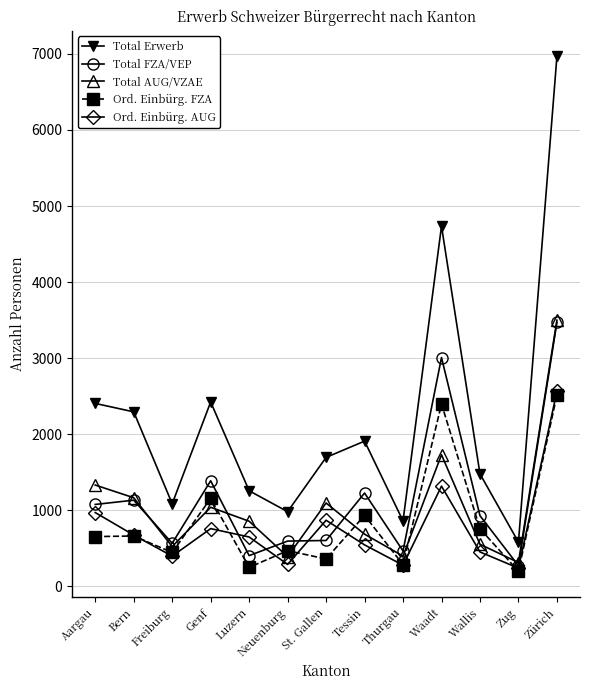

The value of Total AUG/VZAE at Bern is 1162. True or false?

True